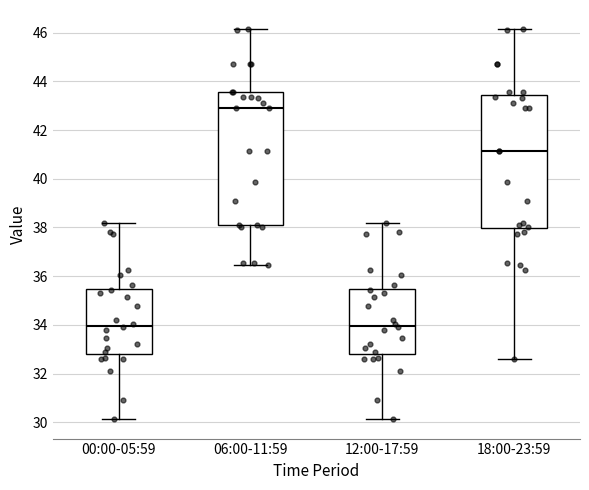

Reading left to right, read every box against the y-axis: the position of its median line, the range the box covers, and the ends of its whiskers. The values are not printed on the chart, so give them approximately, as read against the axis.

00:00-05:59: median 34.0, box 32.8 to 35.4, whiskers 30.2 to 38.2
06:00-11:59: median 43.0, box 38.2 to 43.6, whiskers 36.4 to 46.2
12:00-17:59: median 34.0, box 32.8 to 35.4, whiskers 30.2 to 38.2
18:00-23:59: median 41.2, box 38.0 to 43.4, whiskers 32.6 to 46.2